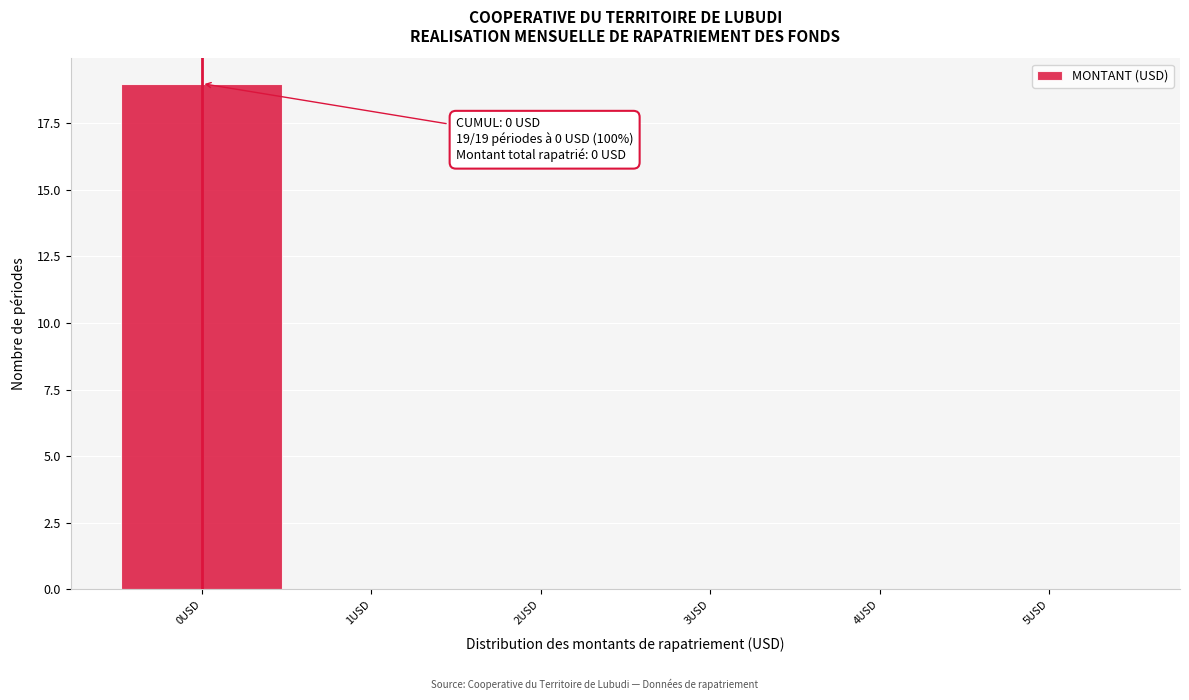

Which range on the x-axis has the tallest bar?

-0.5 to 0.5